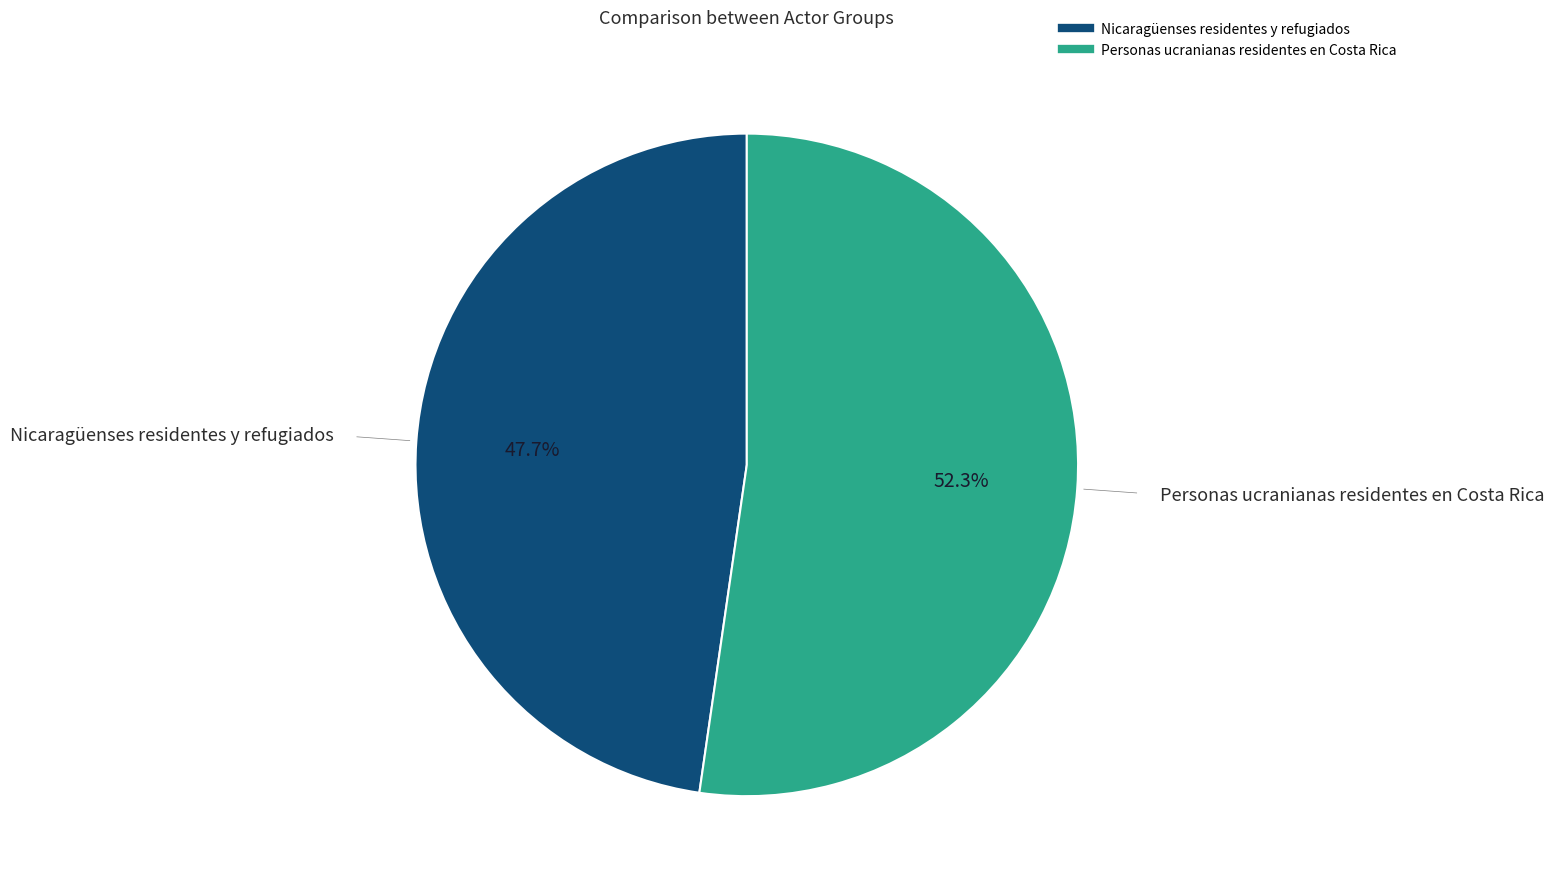

Between Personas ucranianas residentes en Costa Rica and Nicaragüenses residentes y refugiados, which is larger?

Personas ucranianas residentes en Costa Rica